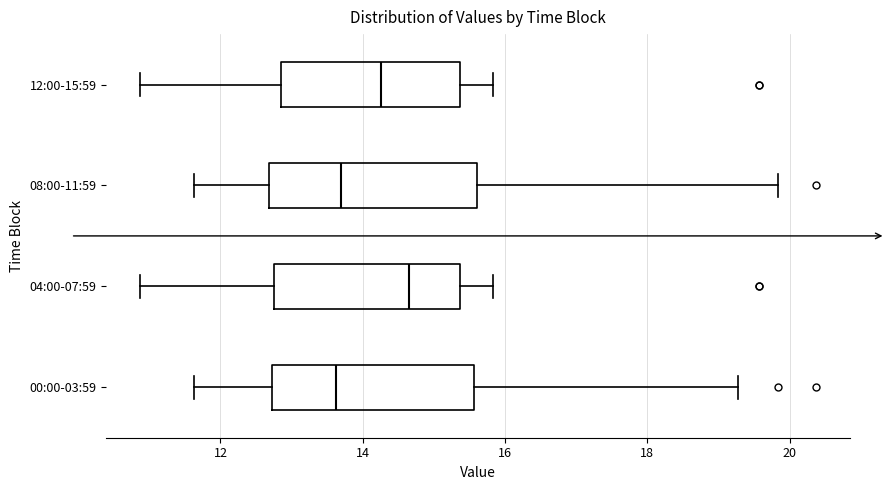

Where does the left whisker of the box for 00:00-03:59 end on the x-axis? The values are not printed on the chart, so give them approximately, as read against the axis.

11.6